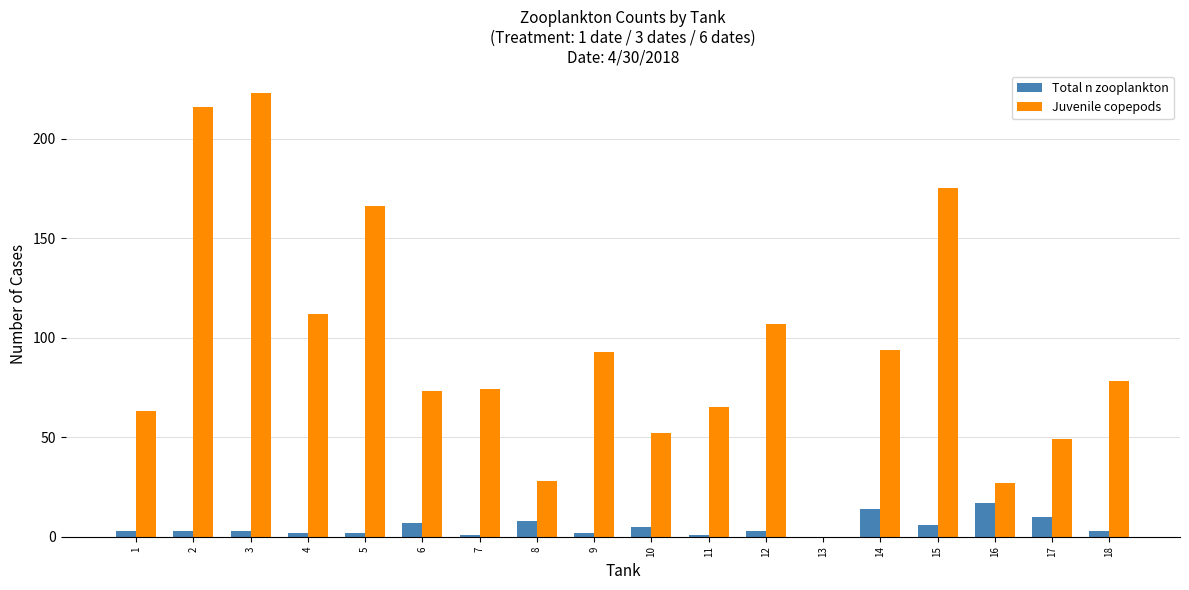

Is the value of Juvenile copepods at 10 greater than the value of Total n zooplankton at 14?

Yes